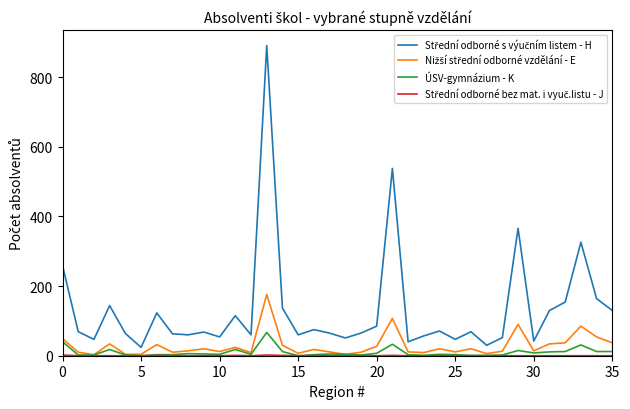

What is the maximum value shown in the chart?

891